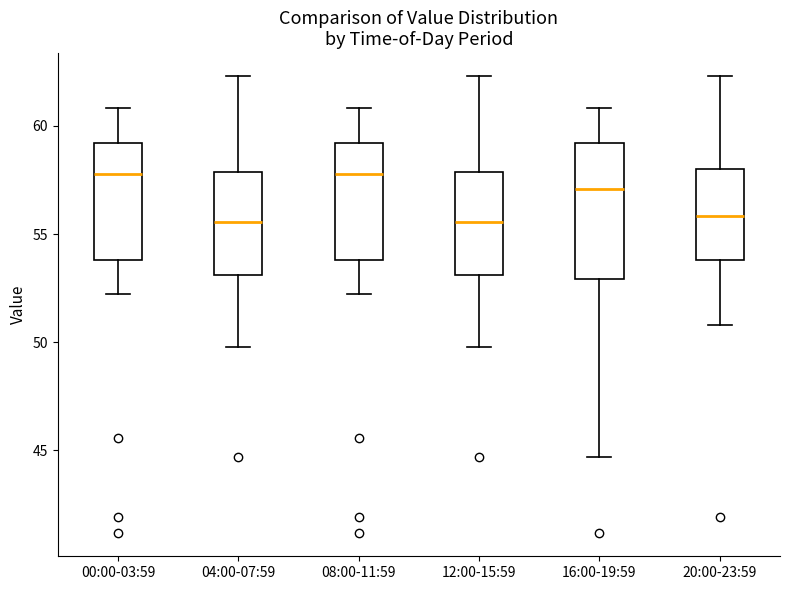

Which box is the tallest, from its lower edge to its upper edge?

16:00-19:59